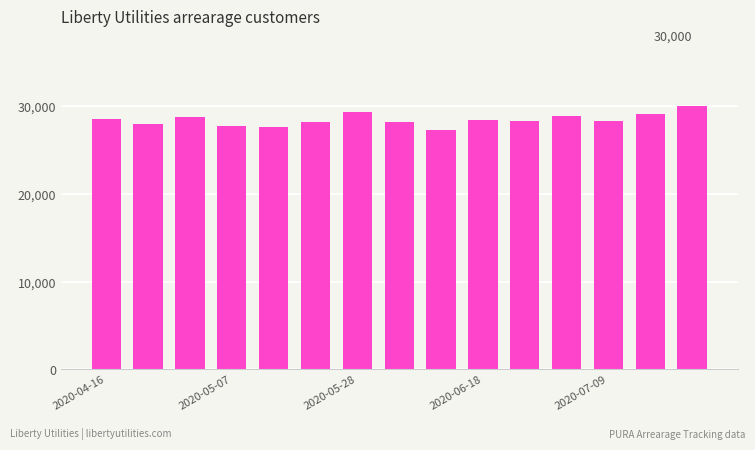

What is the average value?

28465